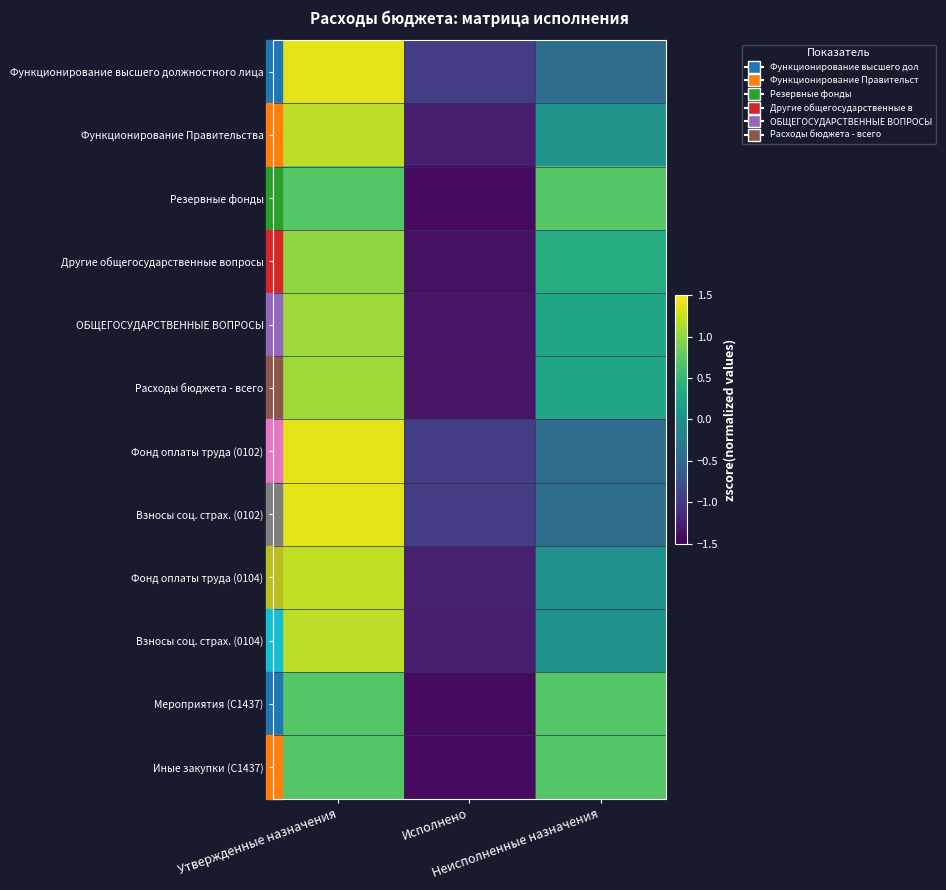

List the series in order of their peak value, highest first.

Взносы соц. страх. (0102), Функционирование высшего должностного лица, Фонд оплаты труда (0102), Фонд оплаты труда (0104), Взносы соц. страх. (0104), Функционирование Правительства, Расходы бюджета - всего, ОБЩЕГОСУДАРСТВЕННЫЕ ВОПРОСЫ, Другие общегосударственные вопросы, Резервные фонды, Мероприятия (С1437), Иные закупки (С1437)